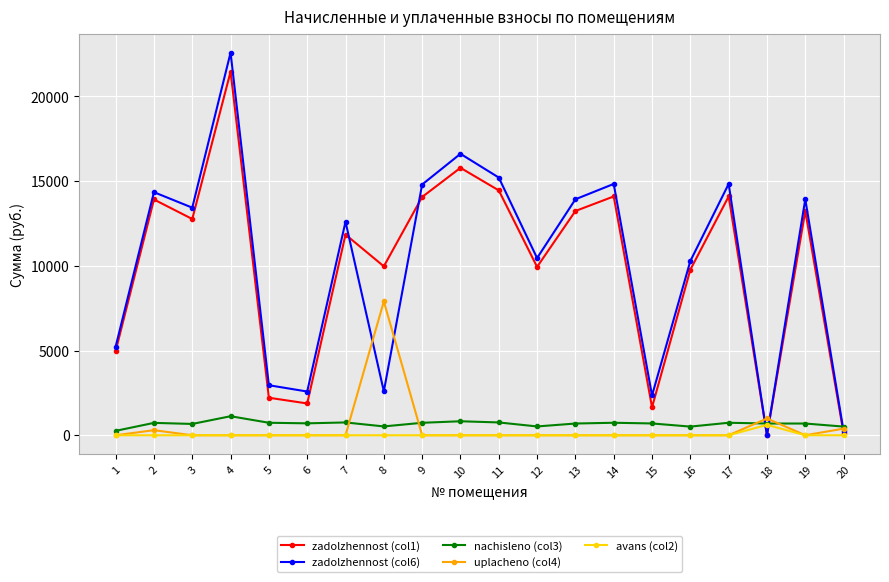

List the series in order of their peak value, lowest first.

avans (col2), nachisleno (col3), uplacheno (col4), zadolzhennost (col1), zadolzhennost (col6)